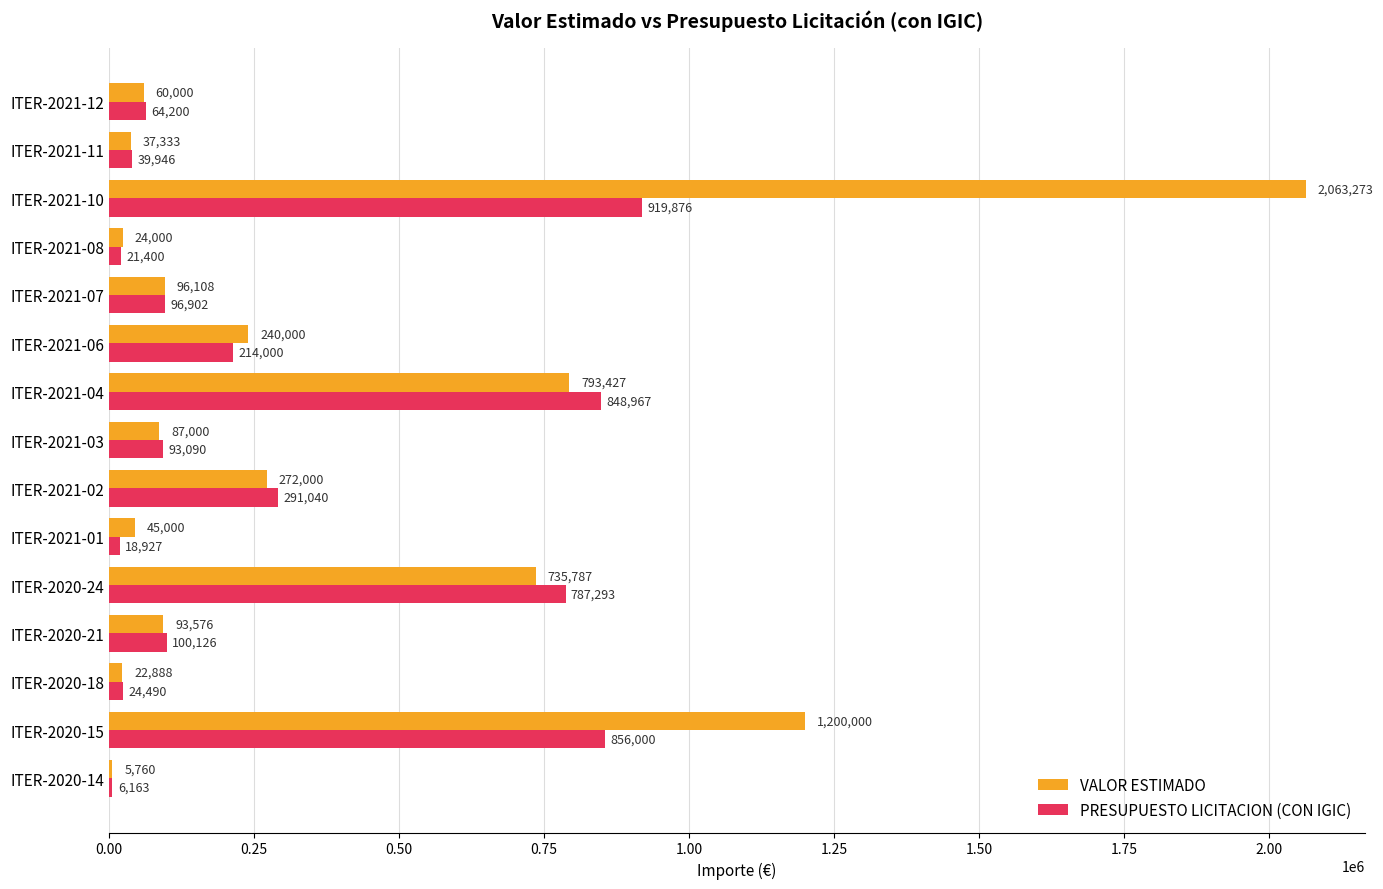

Between ITER-2021-06 and ITER-2021-08, which series saw the biggest shift?

VALOR ESTIMADO